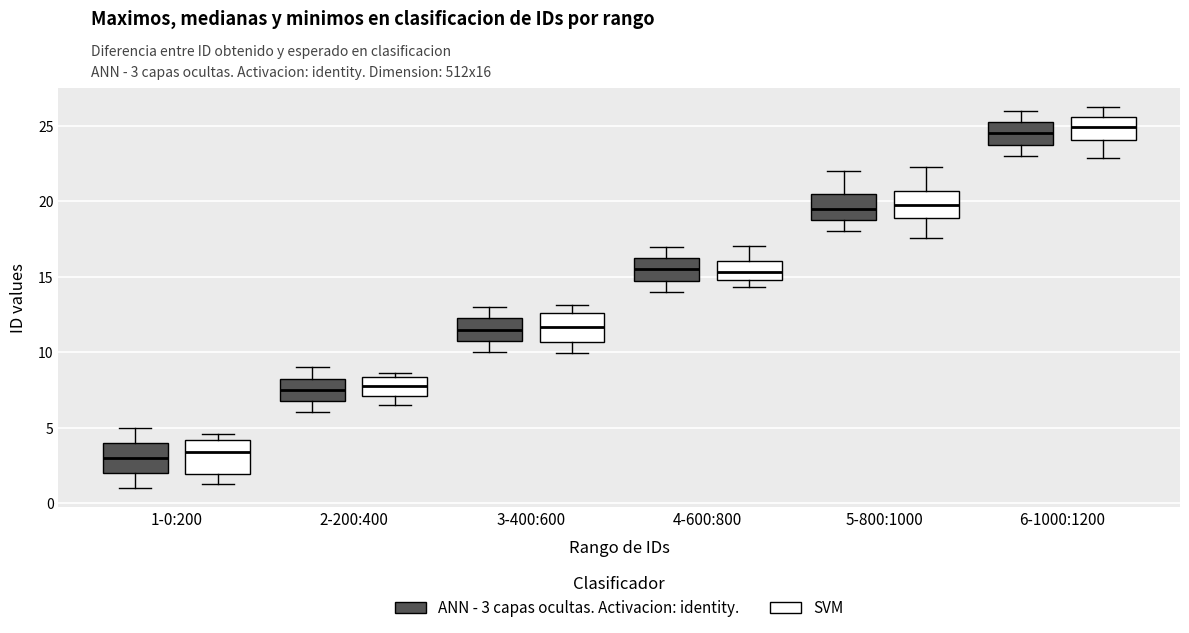

Where does the lower whisker of the box for 6-1000:1200 (SVM) end on the y-axis? The values are not printed on the chart, so give them approximately, as read against the axis.

23.0